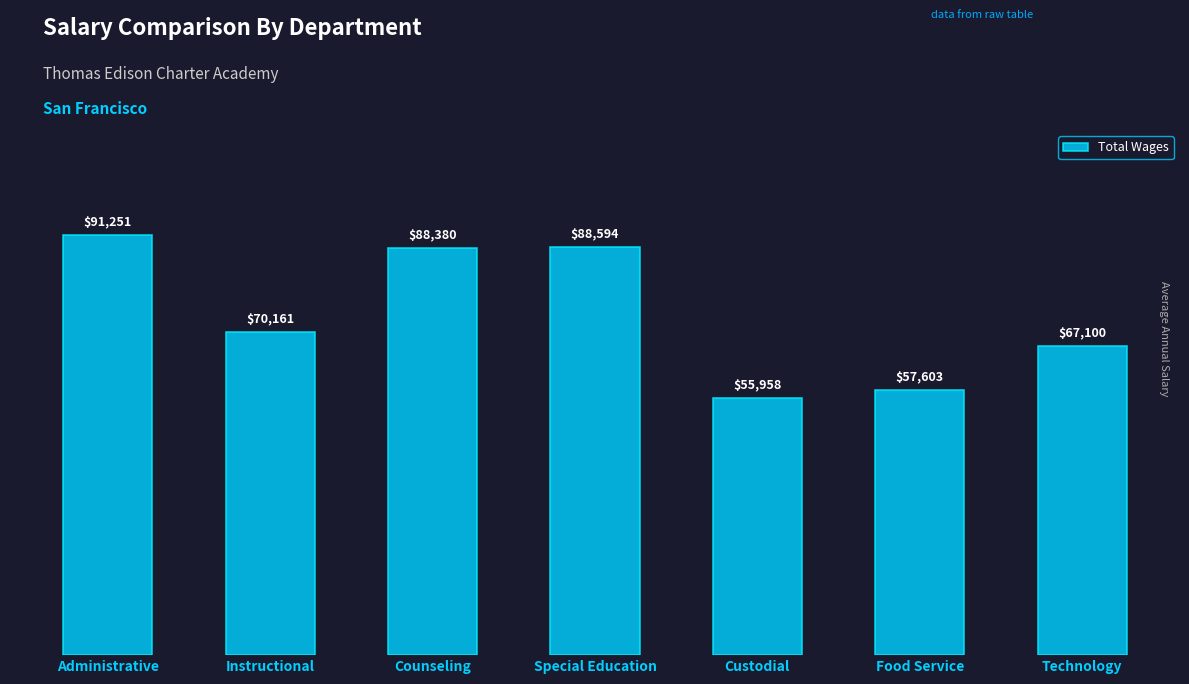

What is the maximum value shown in the chart?

91251